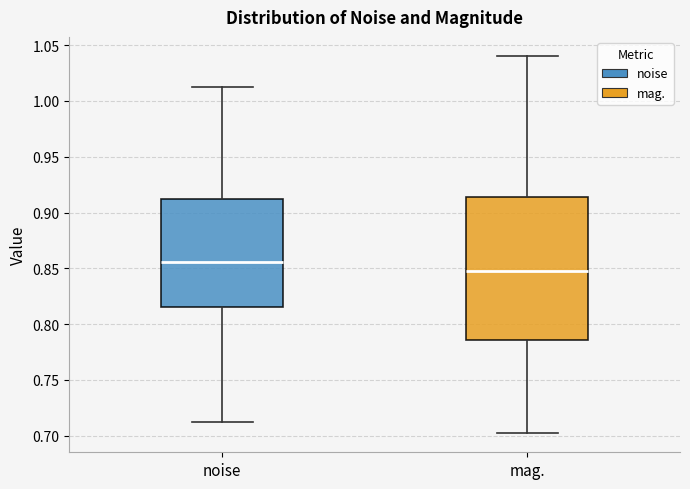

Reading left to right, read every box against the y-axis: the position of its median line, the range the box covers, and the ends of its whiskers. The values are not printed on the chart, so give them approximately, as read against the axis.

noise: median 0.855, box 0.815 to 0.910, whiskers 0.715 to 1.010
mag.: median 0.850, box 0.785 to 0.915, whiskers 0.700 to 1.040